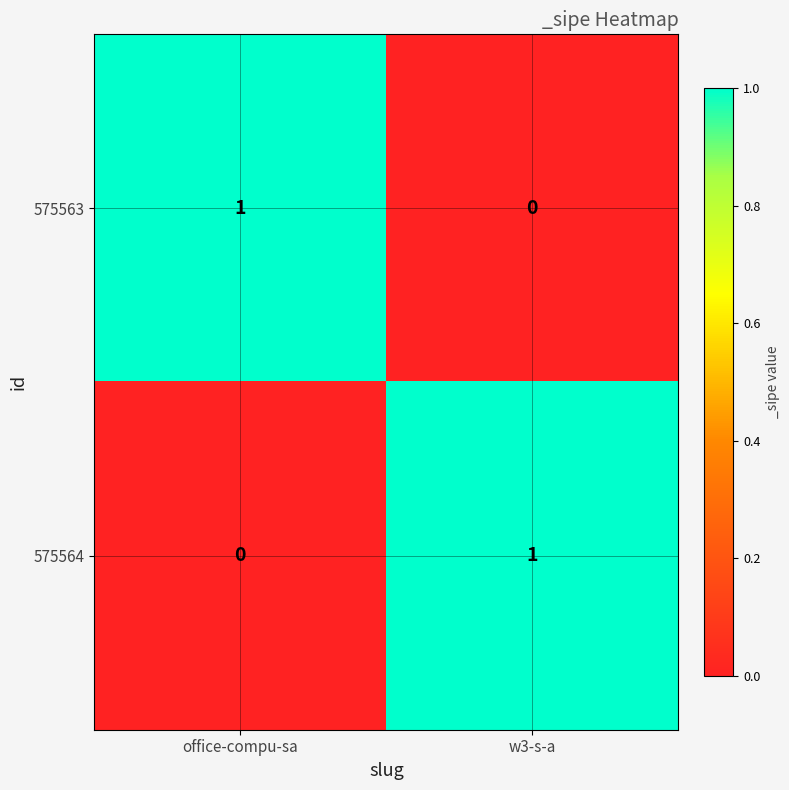

The 575564 series shows 0 at office-compu-sa. True or false?

True